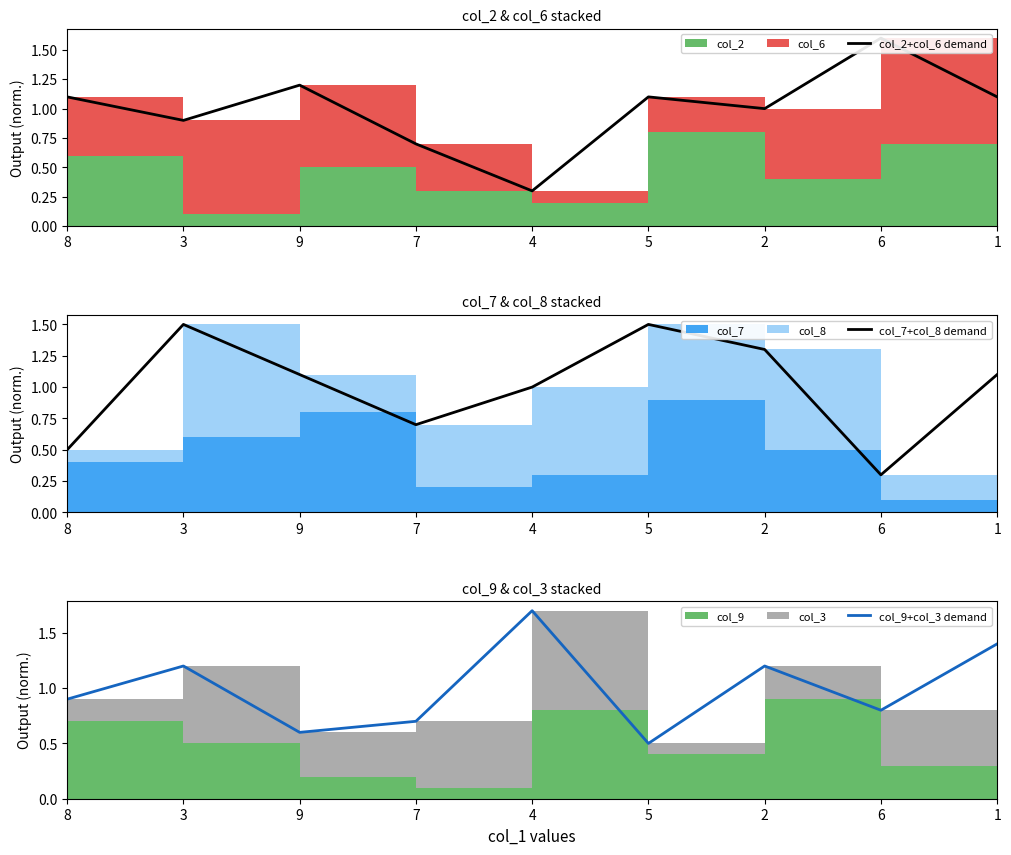

True or false: col_2+col_6 demand and col_7+col_8 demand cross at least once.

True